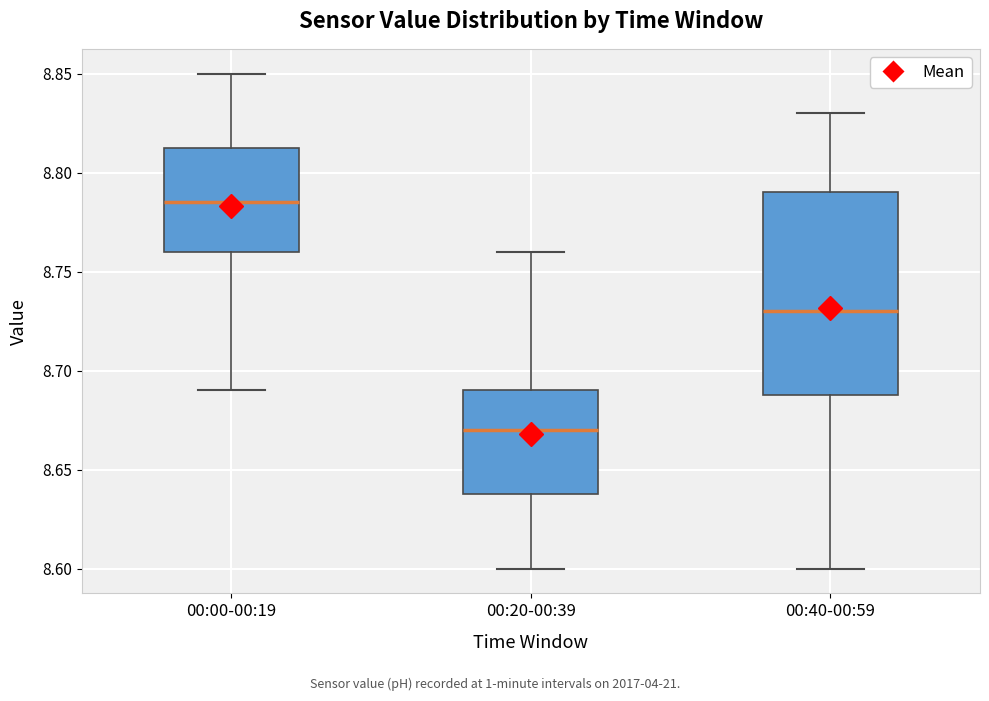

Reading left to right, transcribe this box plot: for each box, give where its median line is, the range the box spans, and where its two whiskers end, as read against the y-axis. The values are not printed on the chart, so give them approximately, as read against the axis.

00:00-00:19: median 8.785, box 8.760 to 8.815, whiskers 8.690 to 8.850
00:20-00:39: median 8.670, box 8.640 to 8.690, whiskers 8.600 to 8.760
00:40-00:59: median 8.730, box 8.690 to 8.790, whiskers 8.600 to 8.830